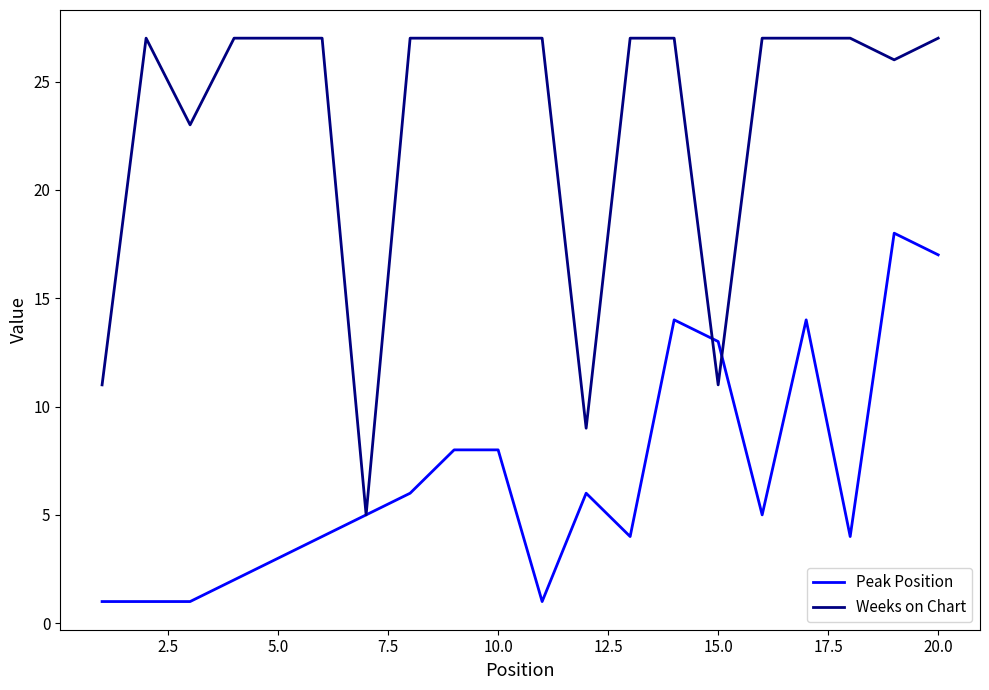

Which series has the largest range (max minus min)?

Weeks on Chart